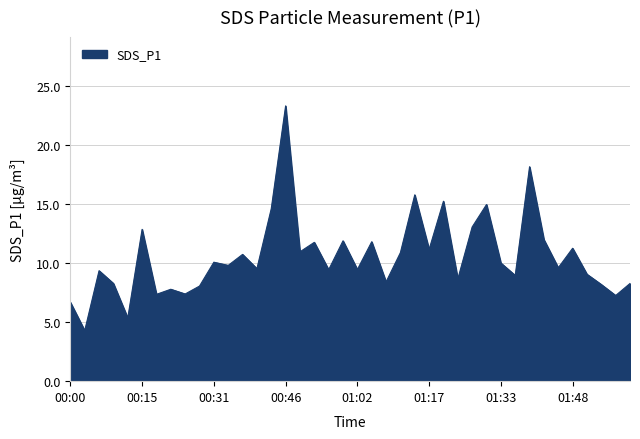

What is the smallest value displayed?

4.3